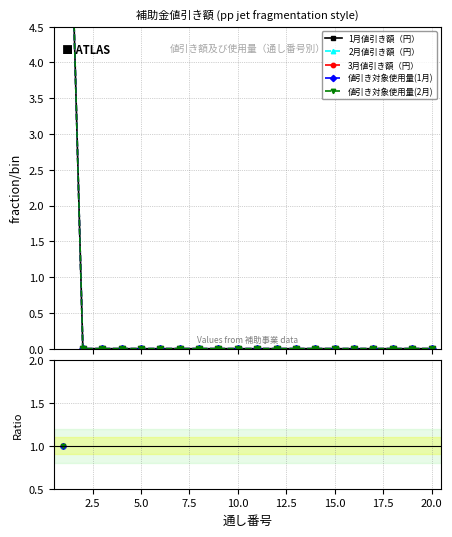

Rank the series at 12 from highest to lowest value.

1月値引き額（円）, 2月値引き額（円）, 3月値引き額（円）, 値引き対象使用量(1月), 値引き対象使用量(2月)